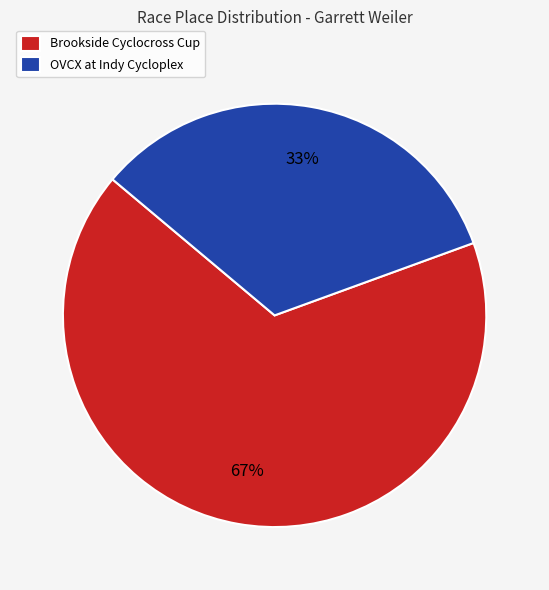

The OVCX at Indy Cycloplex slice represents 46% of the pie. True or false?

False